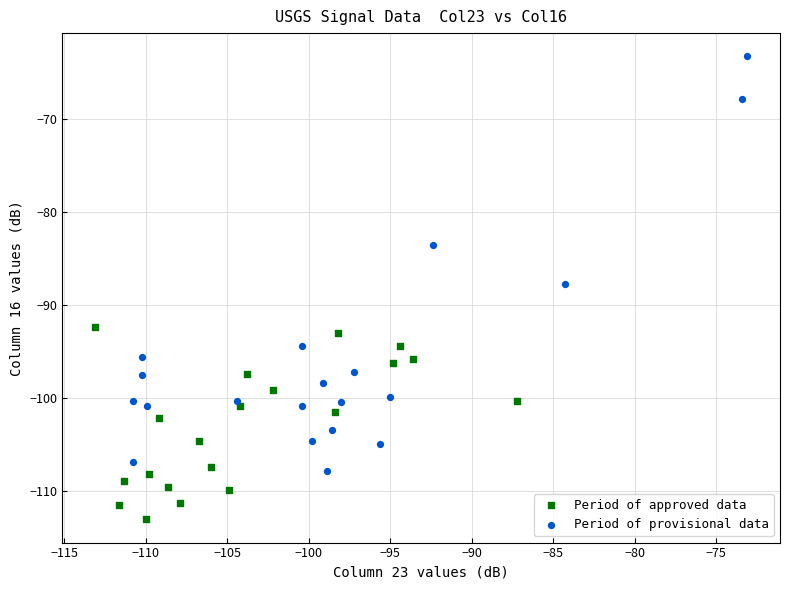

Which series contains the lowest Y value?

Period of approved data